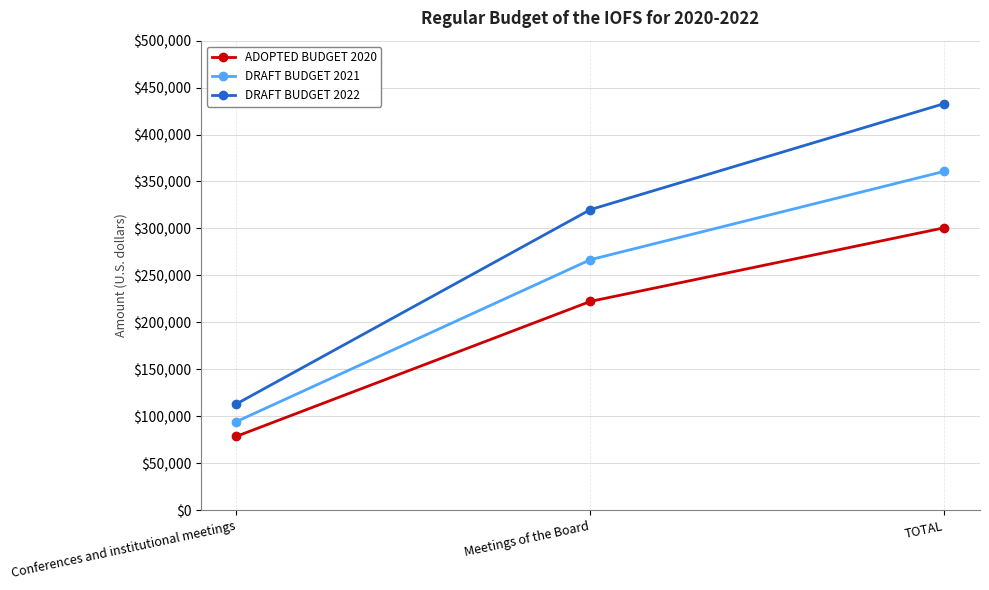

Rank the series at TOTAL from highest to lowest value.

DRAFT BUDGET 2022, DRAFT BUDGET 2021, ADOPTED BUDGET 2020